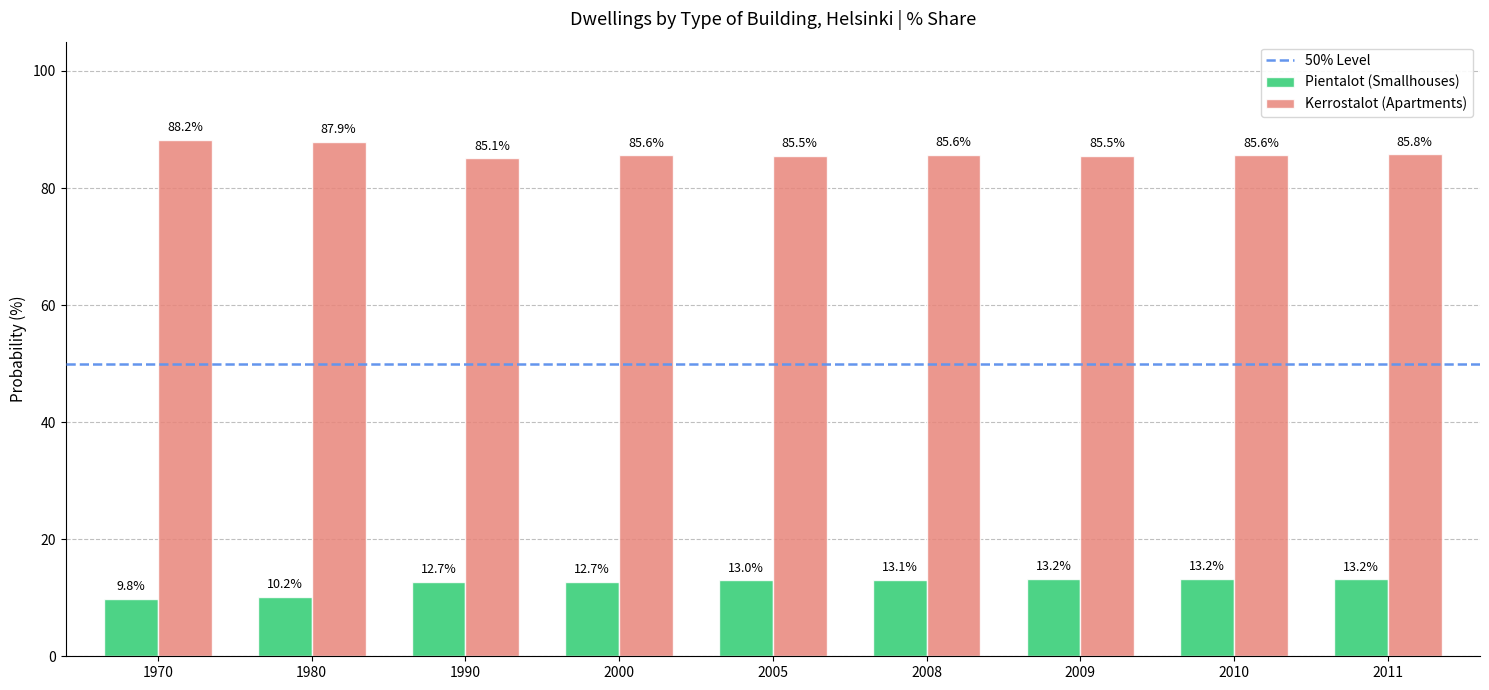

What is the value of the Kerrostalot (Apartments) bar at the 6th from the left?

85.6